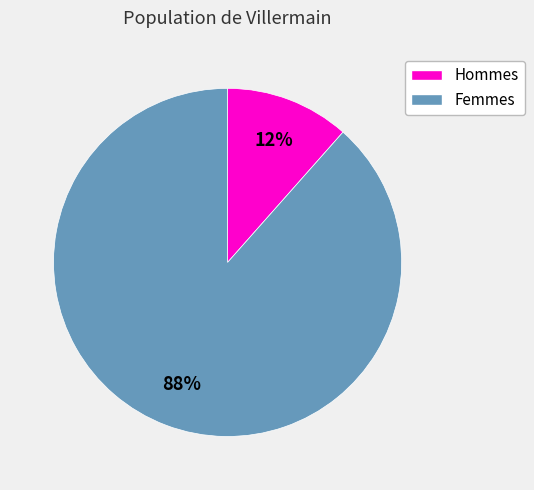

To the nearest percent, what is the average slice percentage?

50%